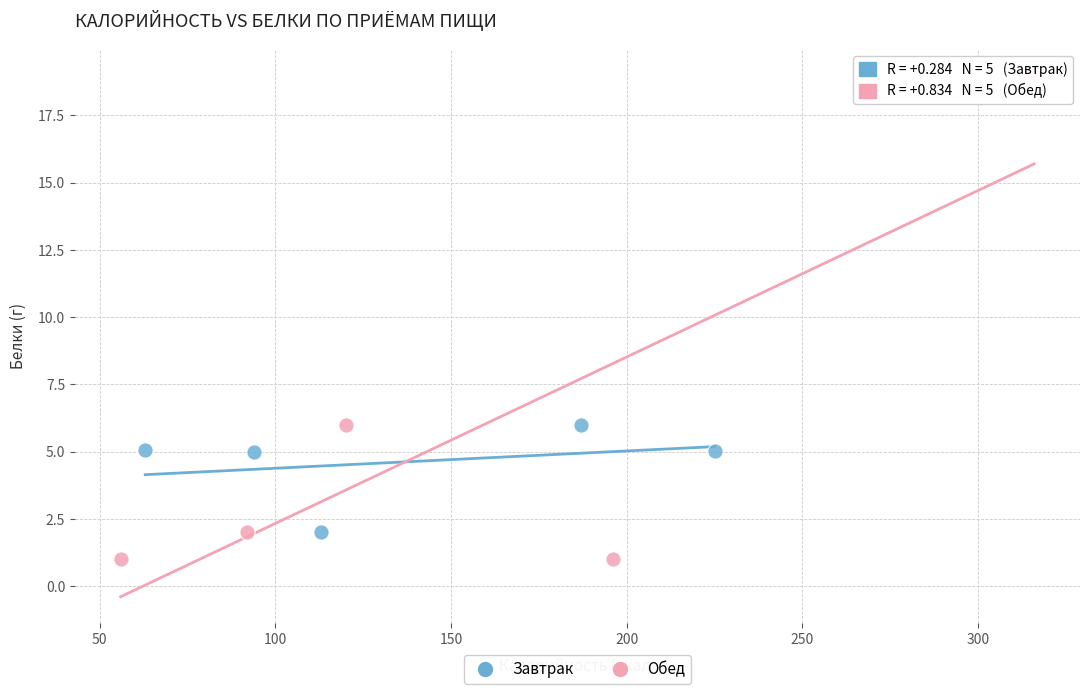

Which series has the largest Y range (max minus min)?

Обед